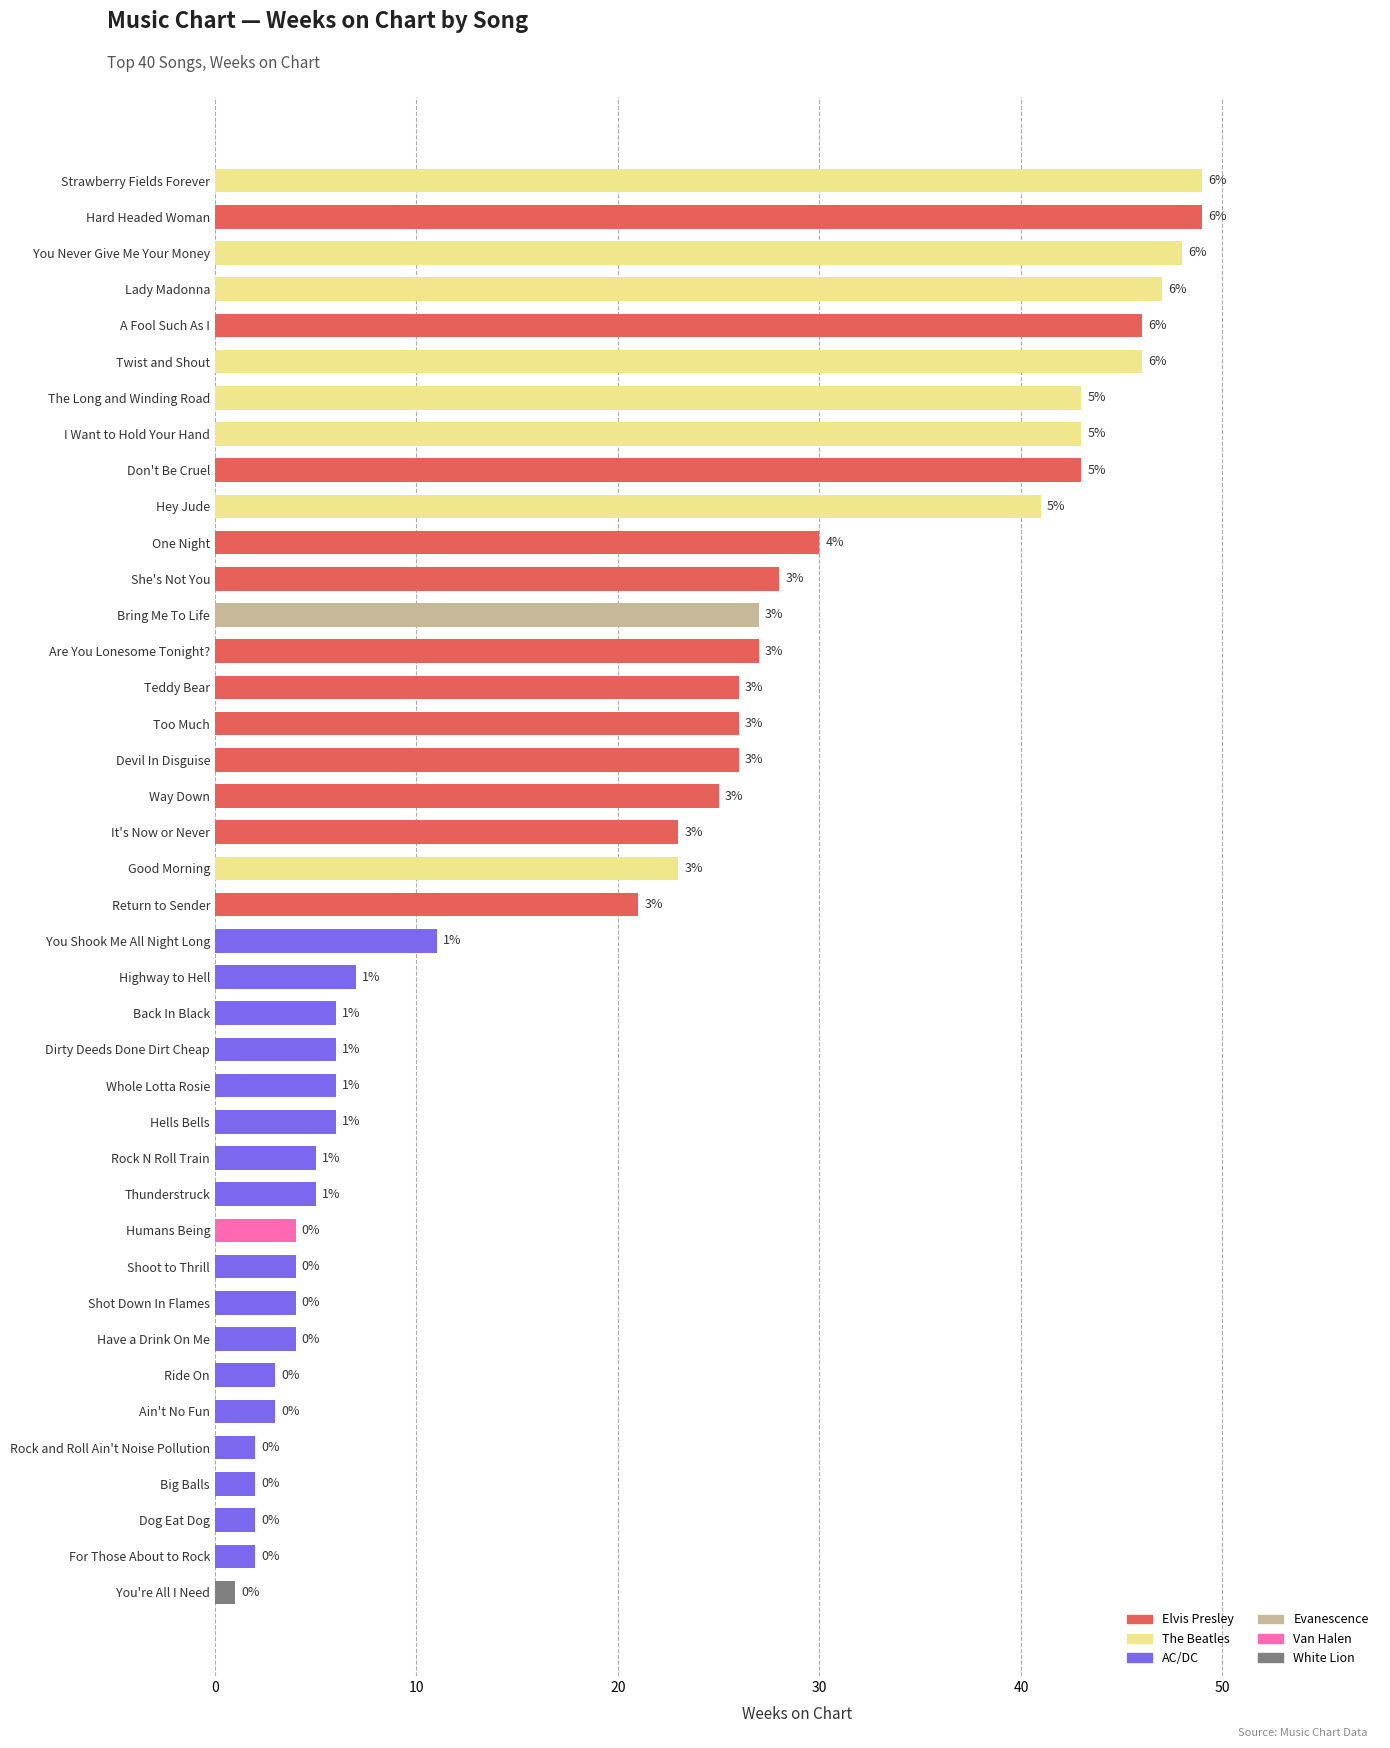

Does the chart contain any negative values?

No